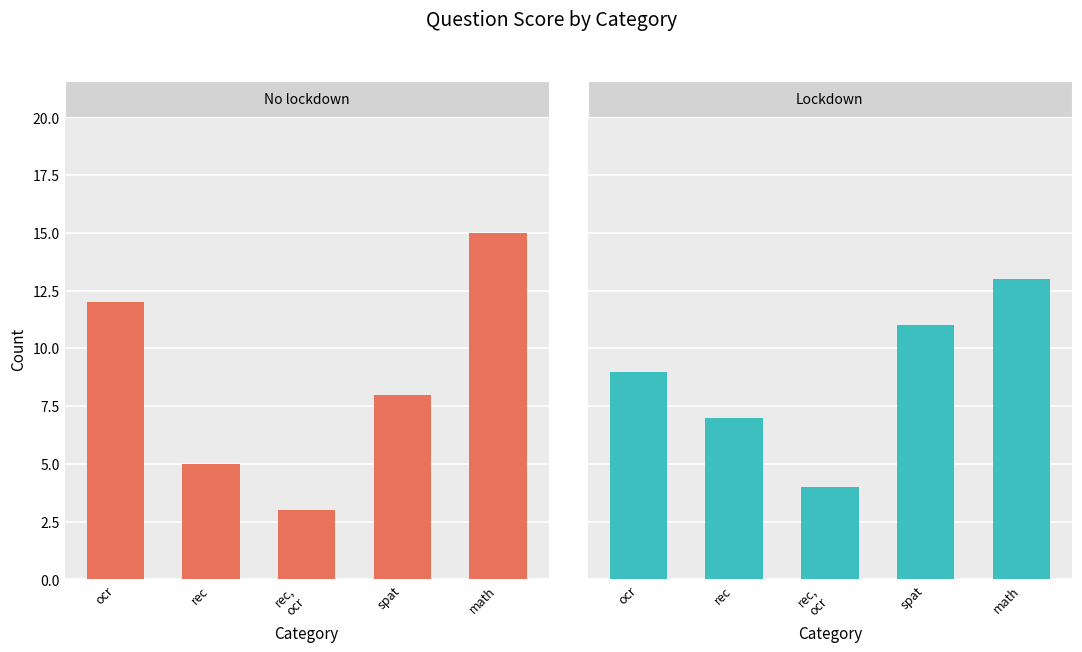

What is the difference between the maximum and minimum values in the Lockdown series?

9